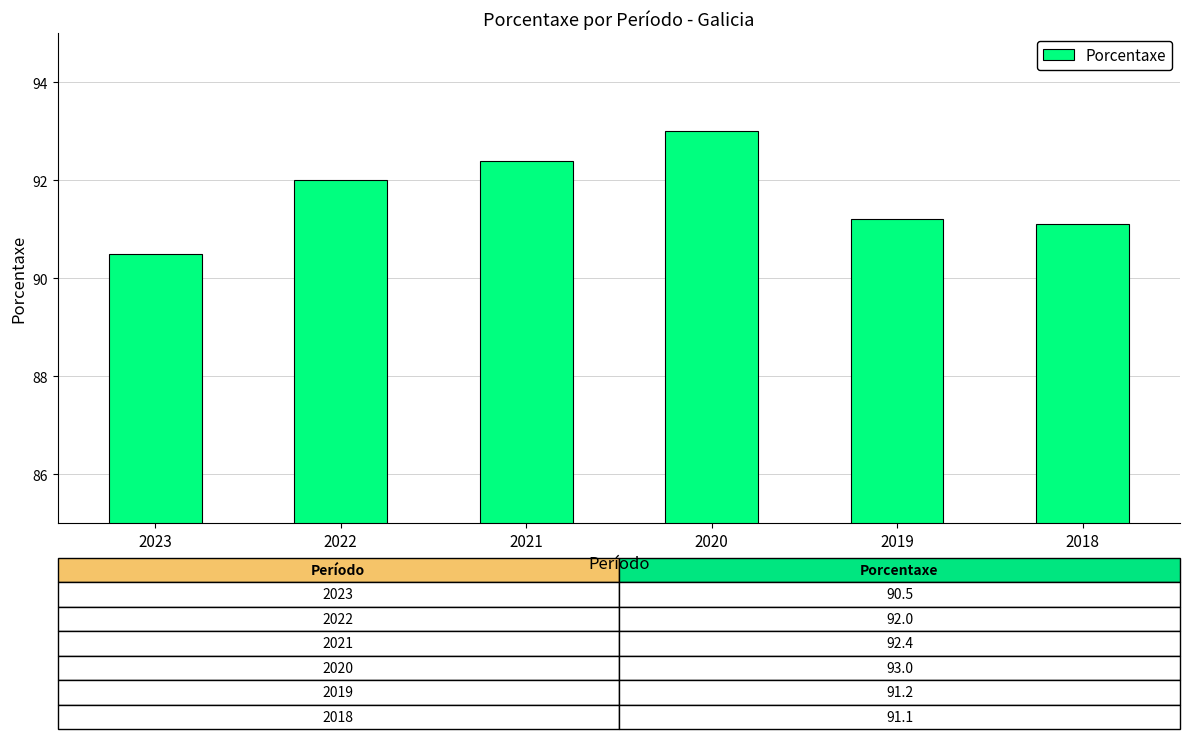

What is the sum of all values?

550.2